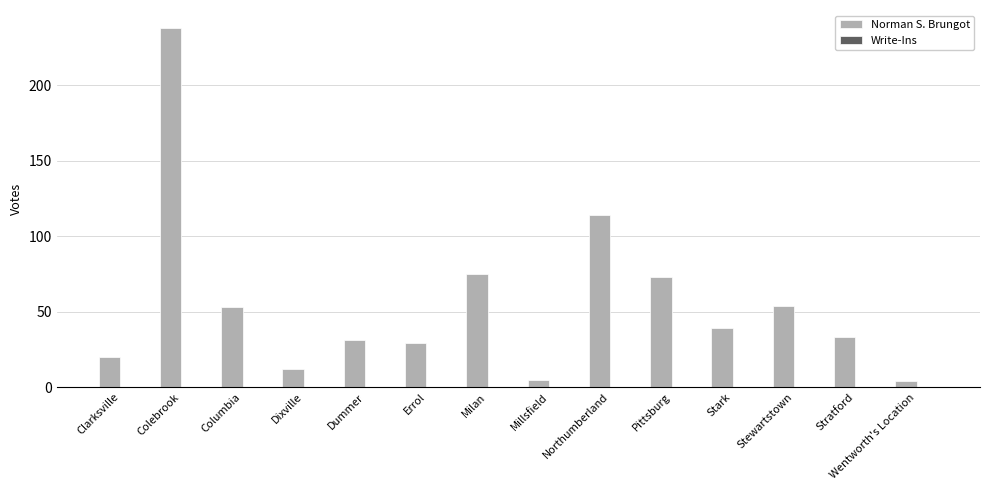

What position from the right is Stratford?

2